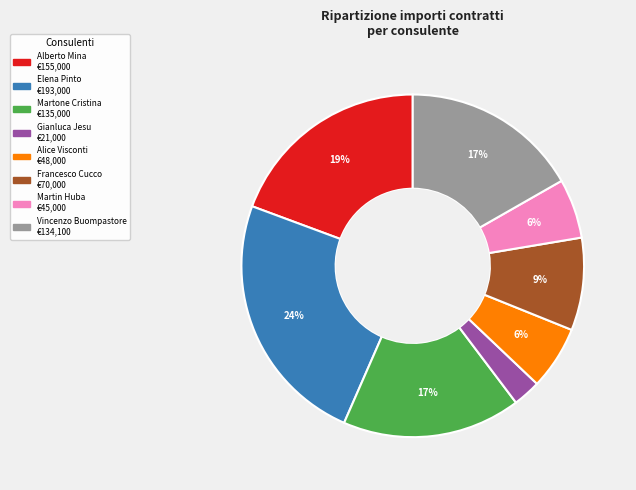

Is there any slice that represents more than half of the pie?

No